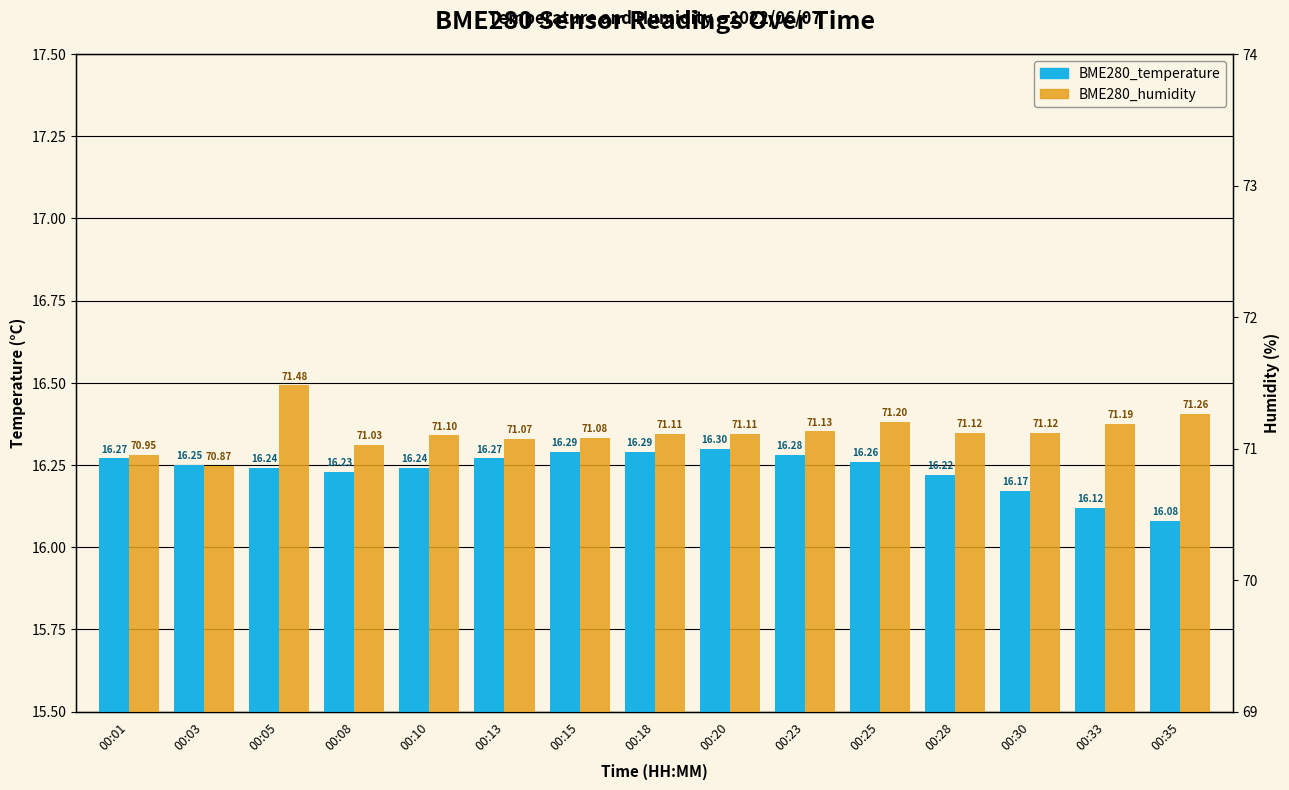

The BME280_humidity series shows 38.1 at 00:35. True or false?

False